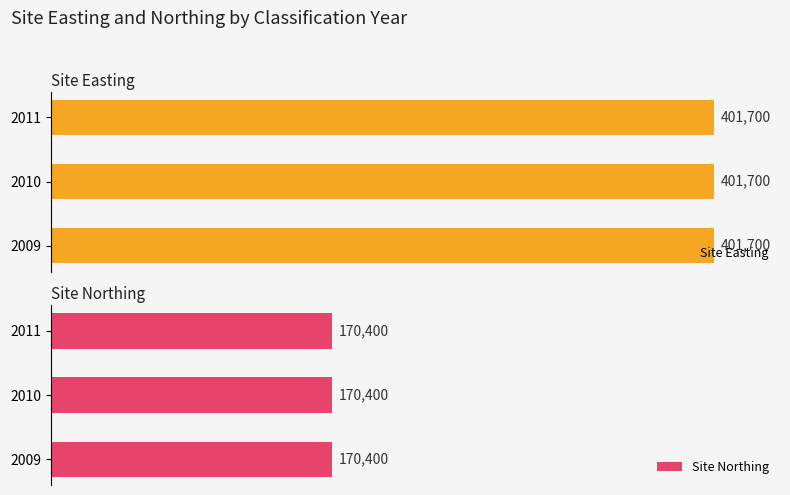

How many bars are there in each group?

2